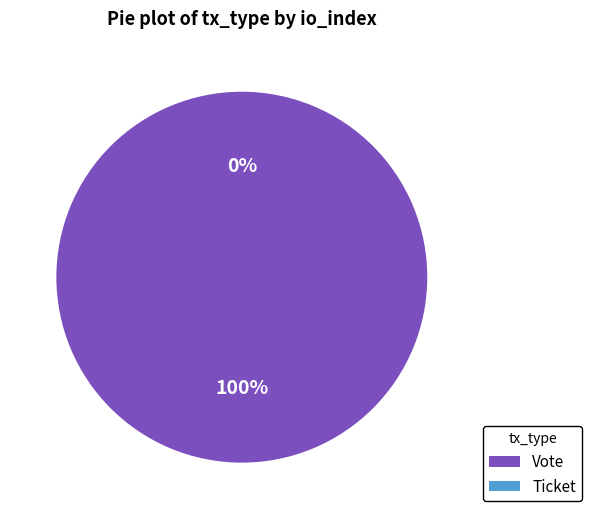

Which slice is the largest?

Vote